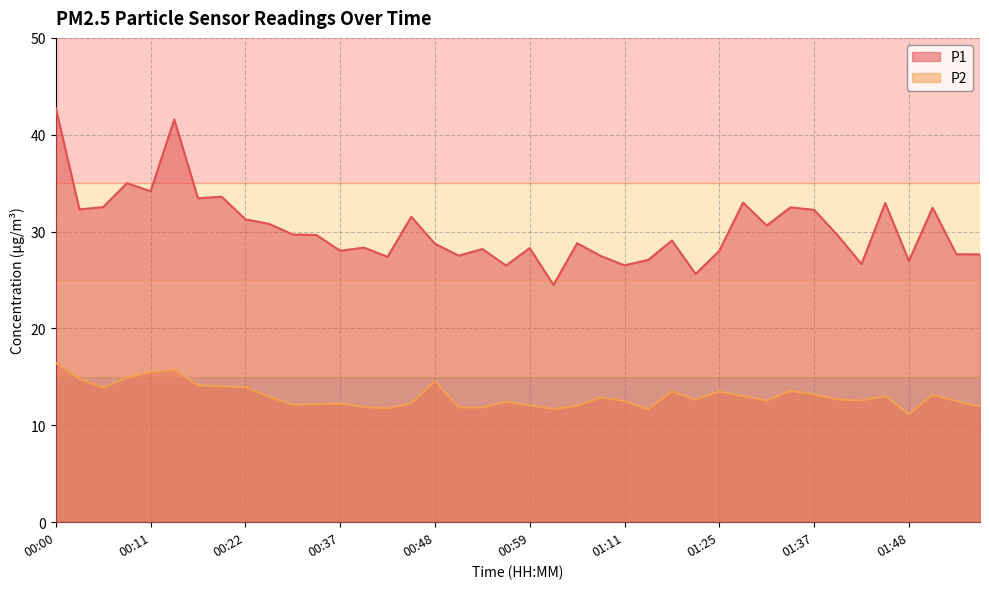

Does the chart have visible grid lines?

Yes